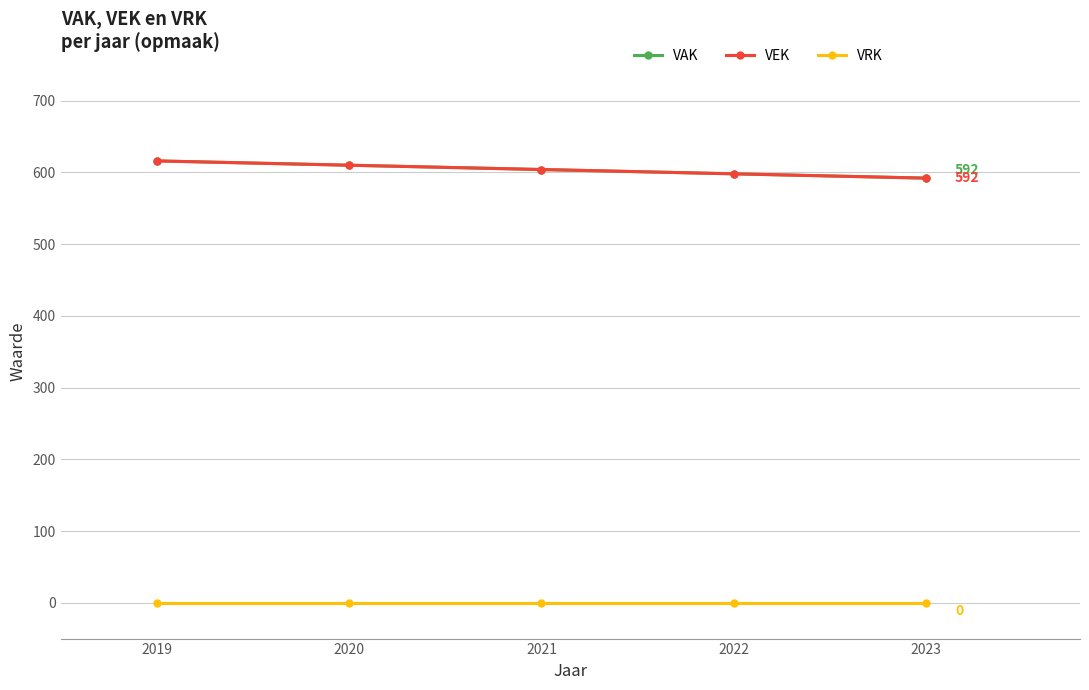

Which category has the lowest value in the VRK series?

2019